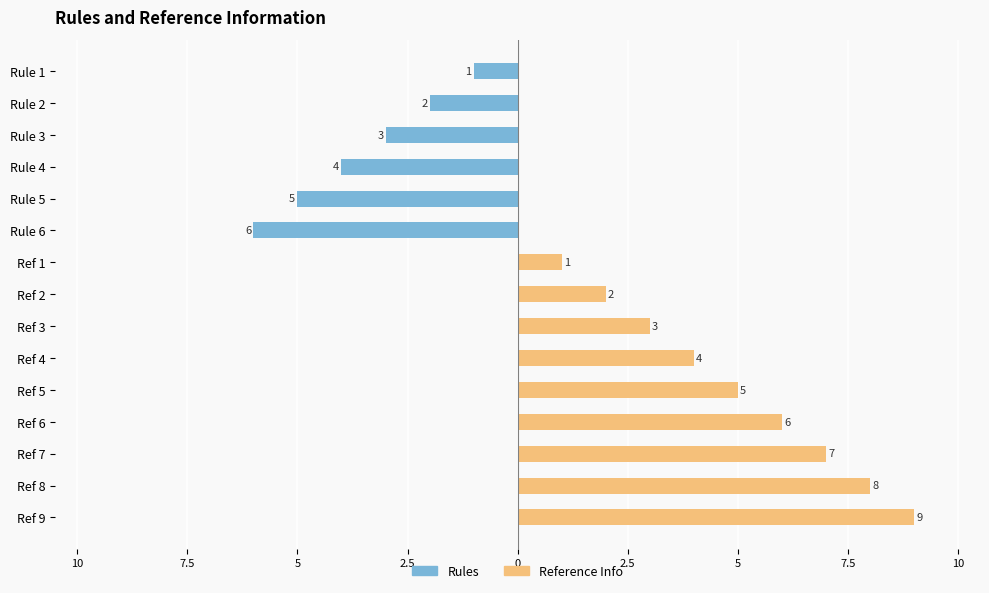

Rank the series by their maximum value, from lowest to highest.

Rules, Reference Info